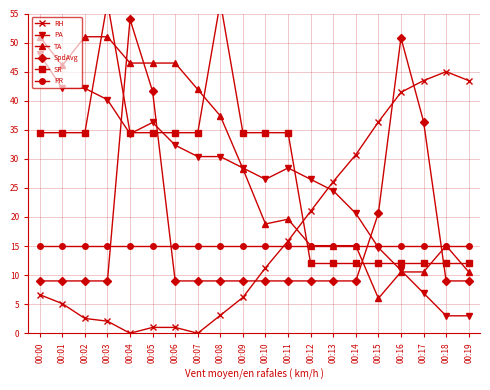

What is the sum of the RH values at 00:15 and 00:06?

37.4